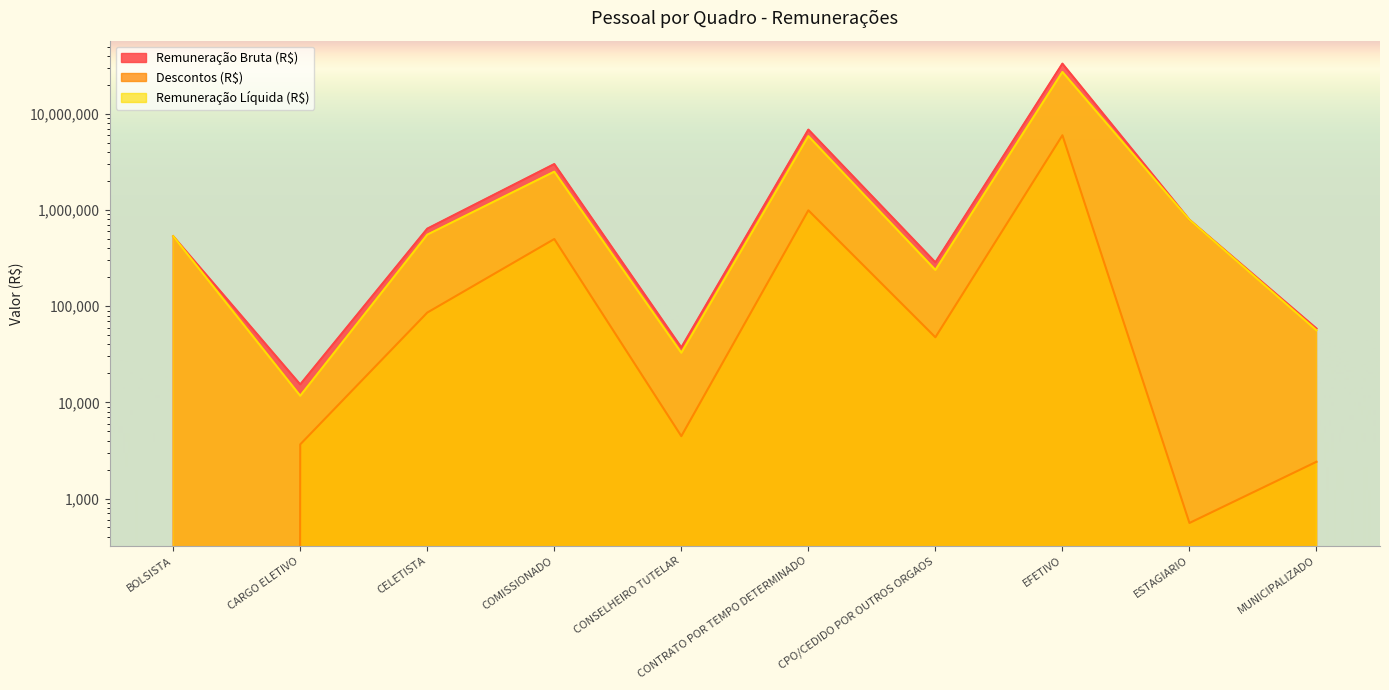

Which series has the widest spread of values?

Remuneração Bruta (R$)